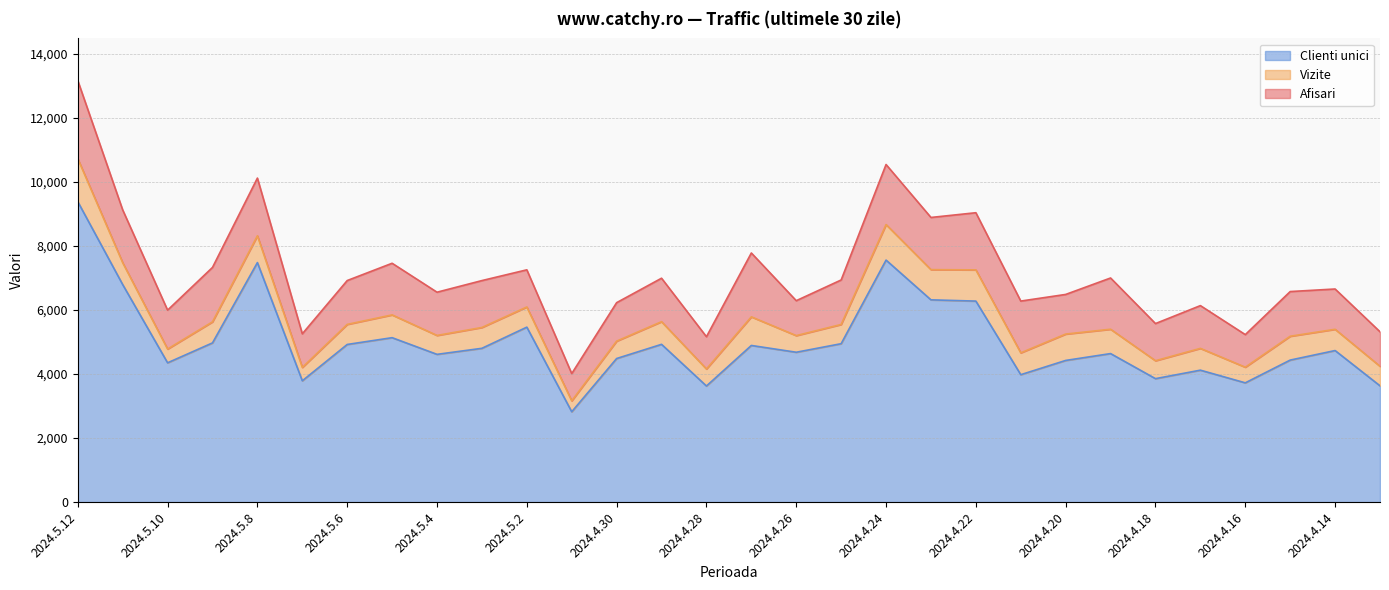

At 2024.5.4, list the series in order from largest to smallest.

Afisari, Vizite, Clienti unici